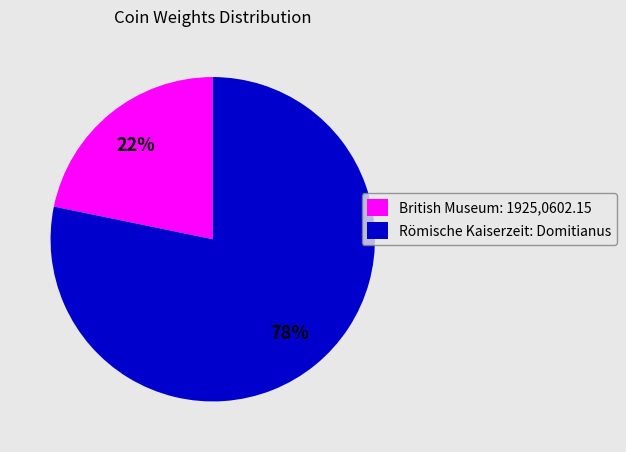

To the nearest percent, what portion does Römische Kaiserzeit: Domitianus represent?

78%